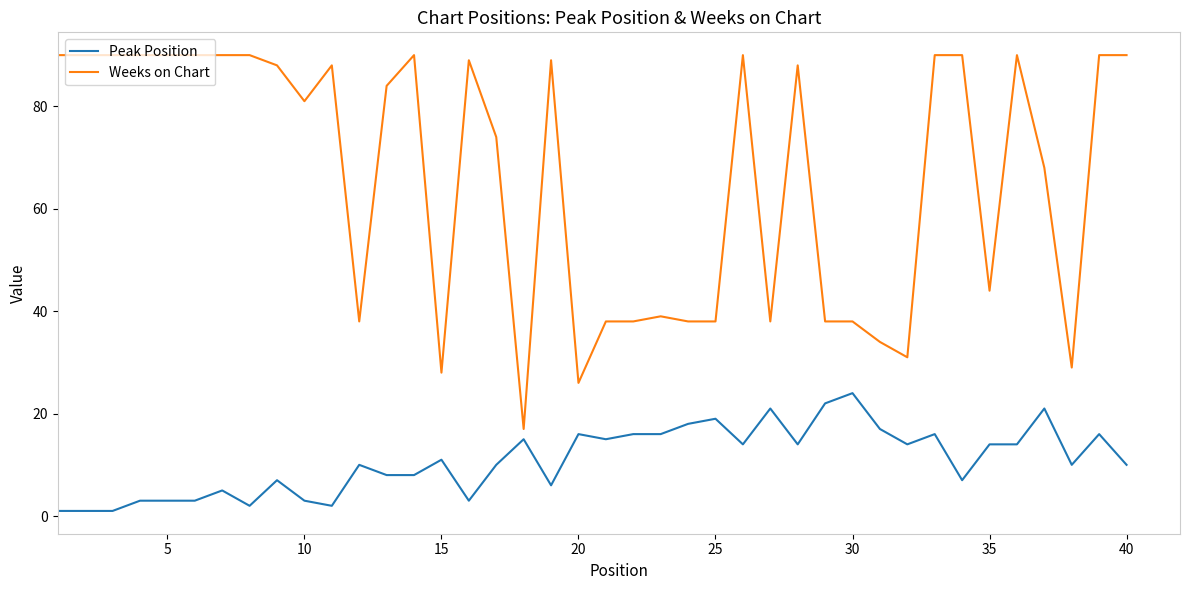

Is this an area chart (filled region under the line)?

No